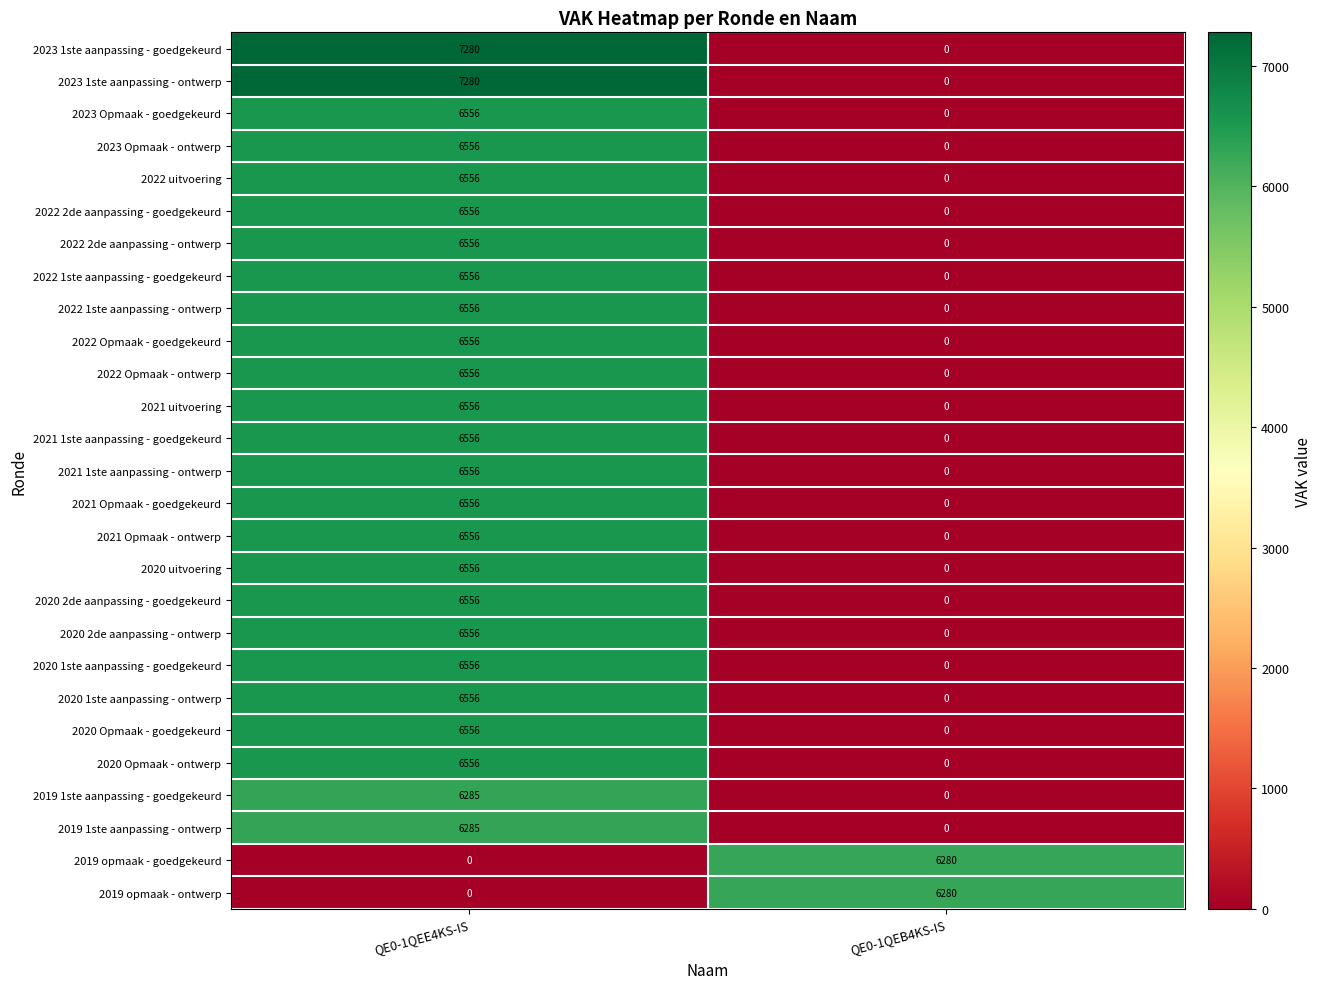

At how many categories does at least one series exceed 733?

2